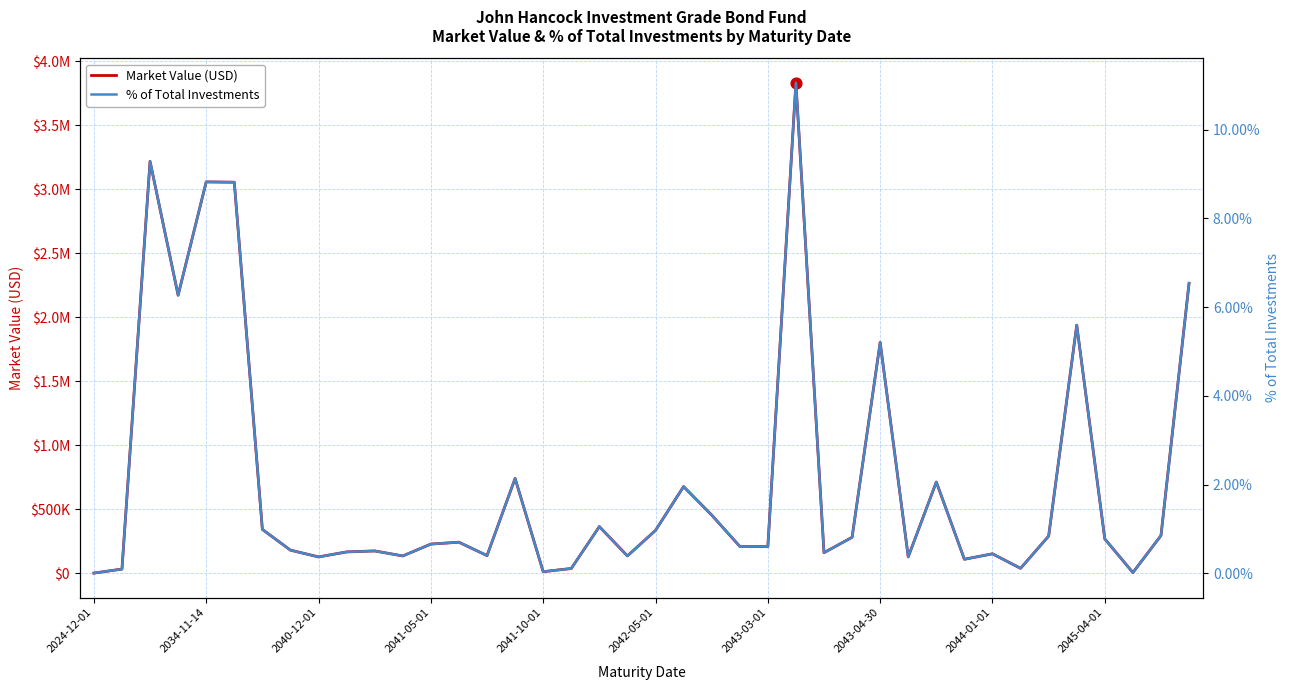

What is the total value across all series at 2040-12-01?

127177.7